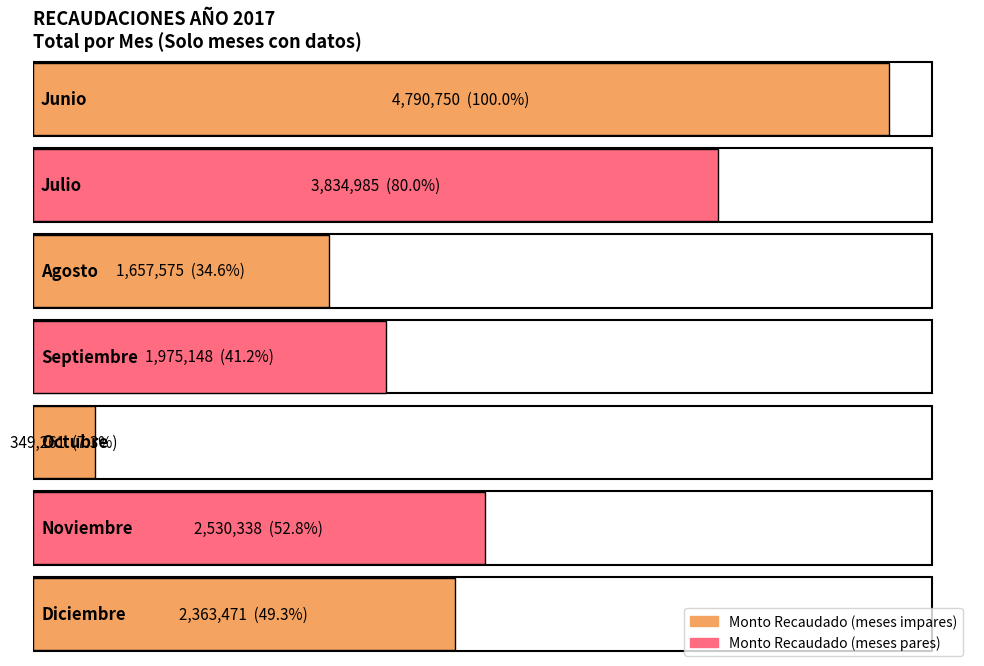

Does the chart contain stacked bars?

No